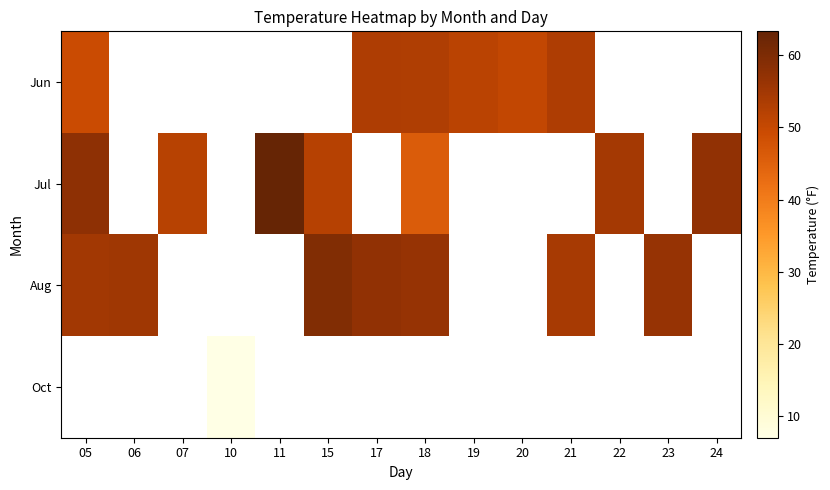

How many values in the Jun series are below 51?

2